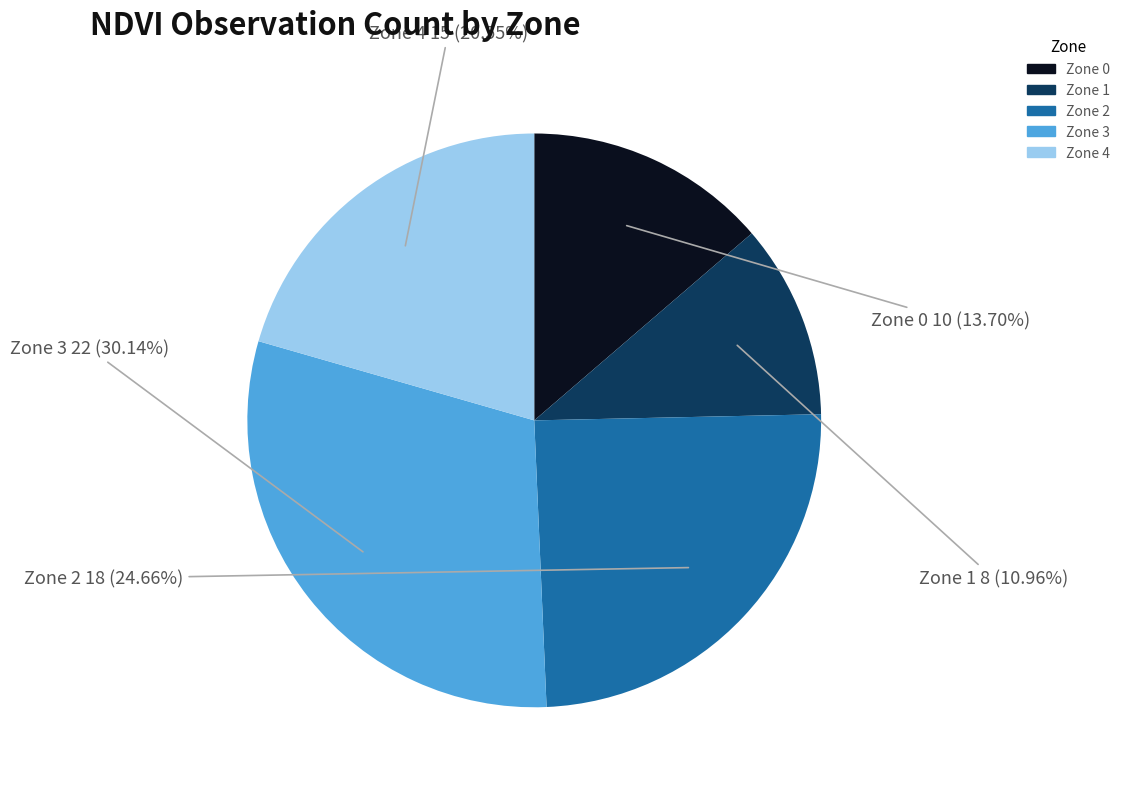

True or false: Zone 1 accounts for 11% of the total.

True